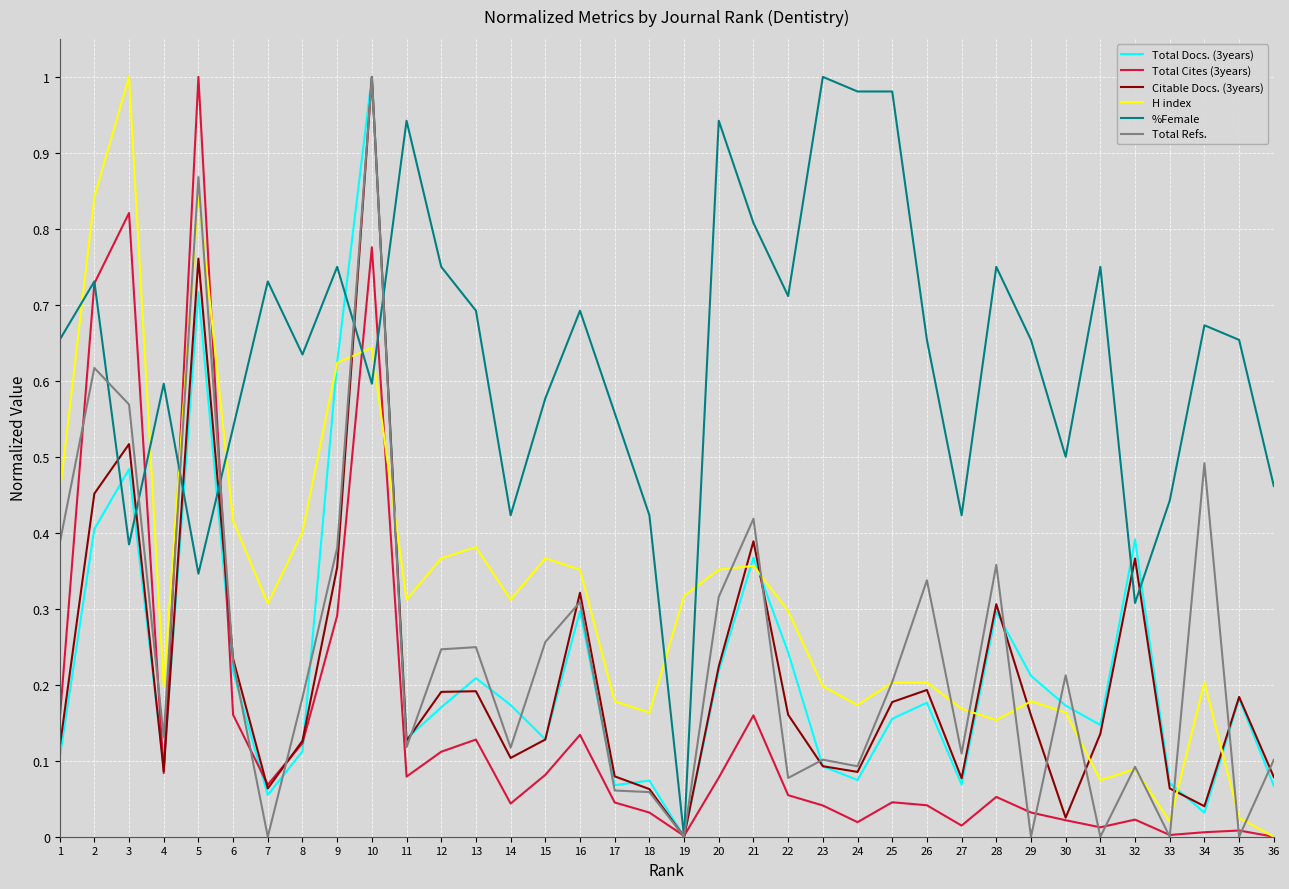

Which series has the largest total across all categories?

%Female